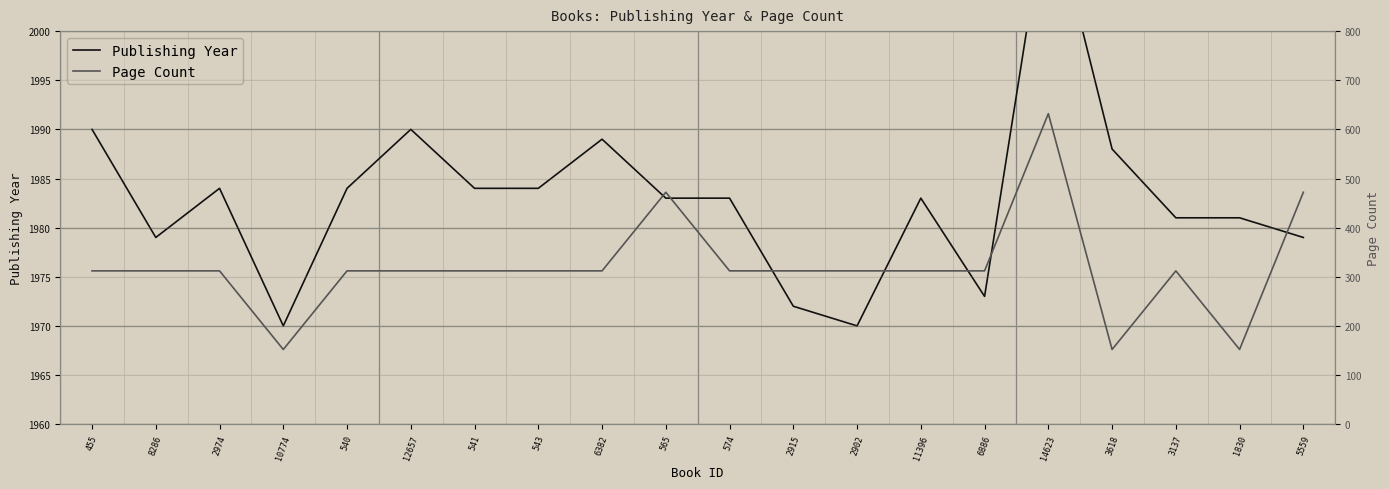

How many series are shown in this chart?

2